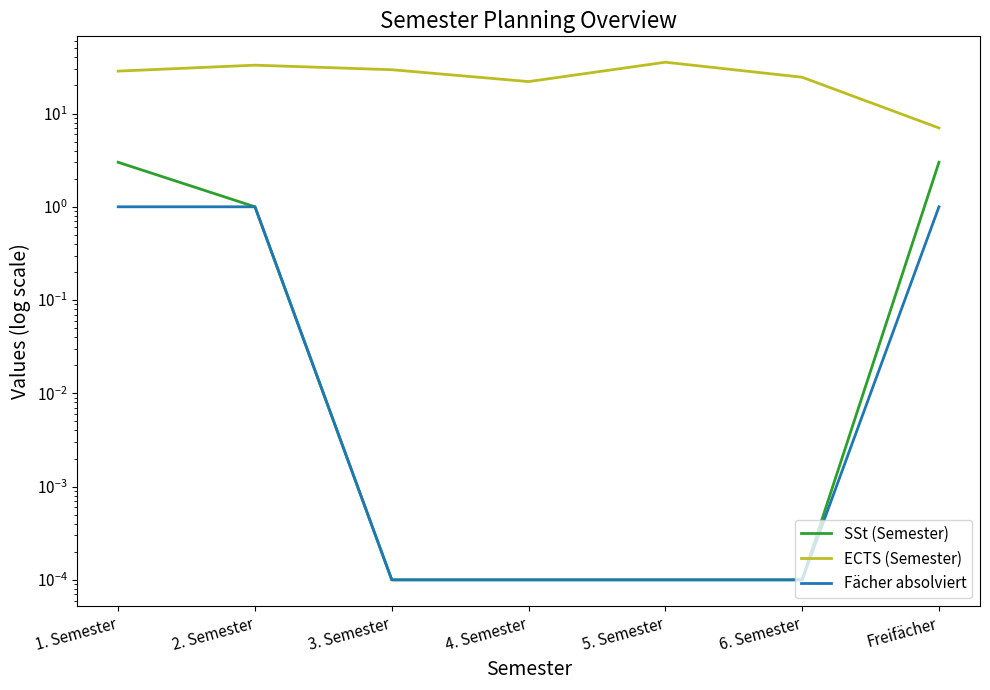

What is the difference between the maximum and minimum values in the ECTS (Semester) series?

28.5